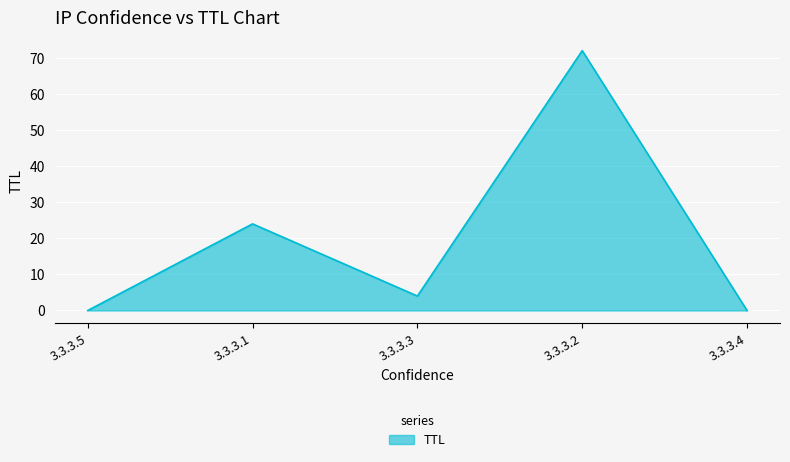

What is the greatest value displayed?

72